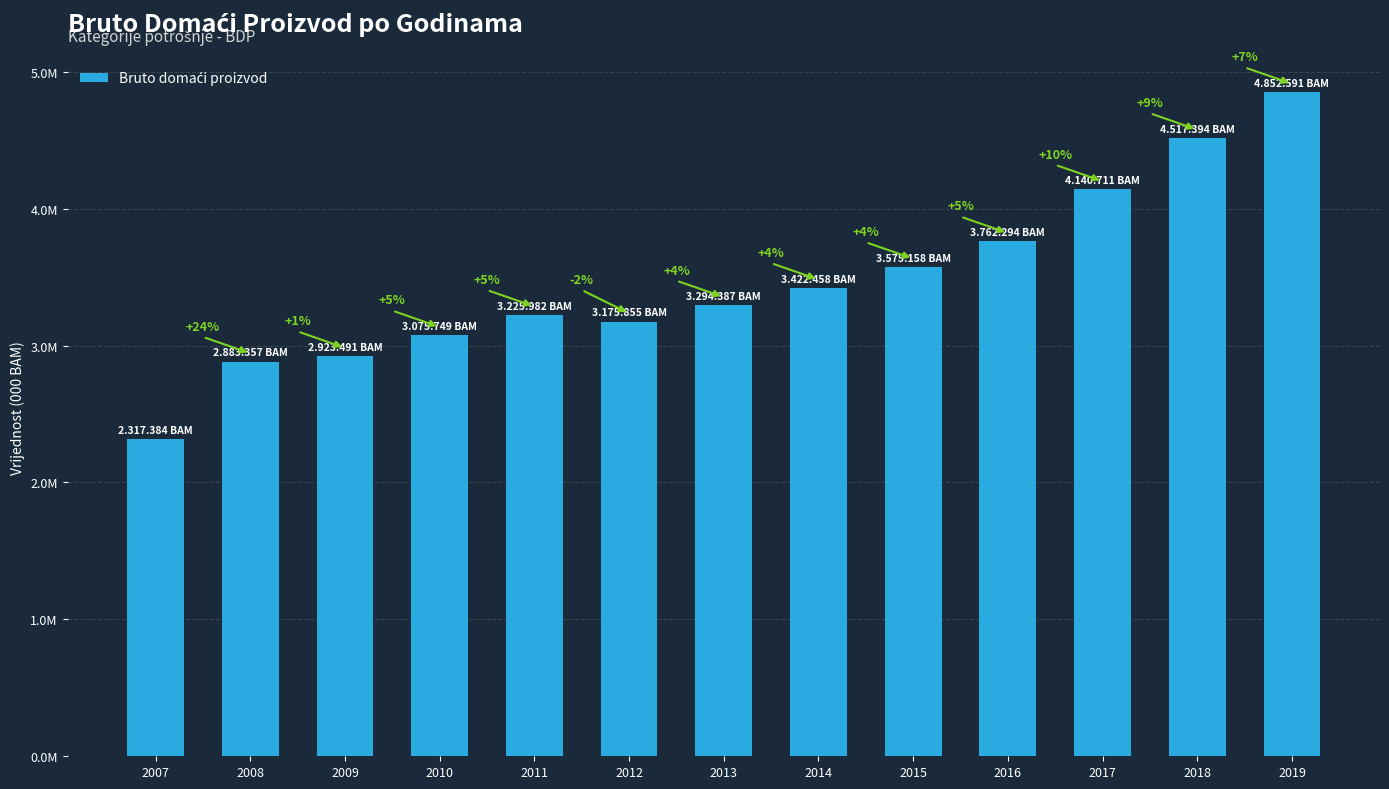

Are the bars horizontal?

No